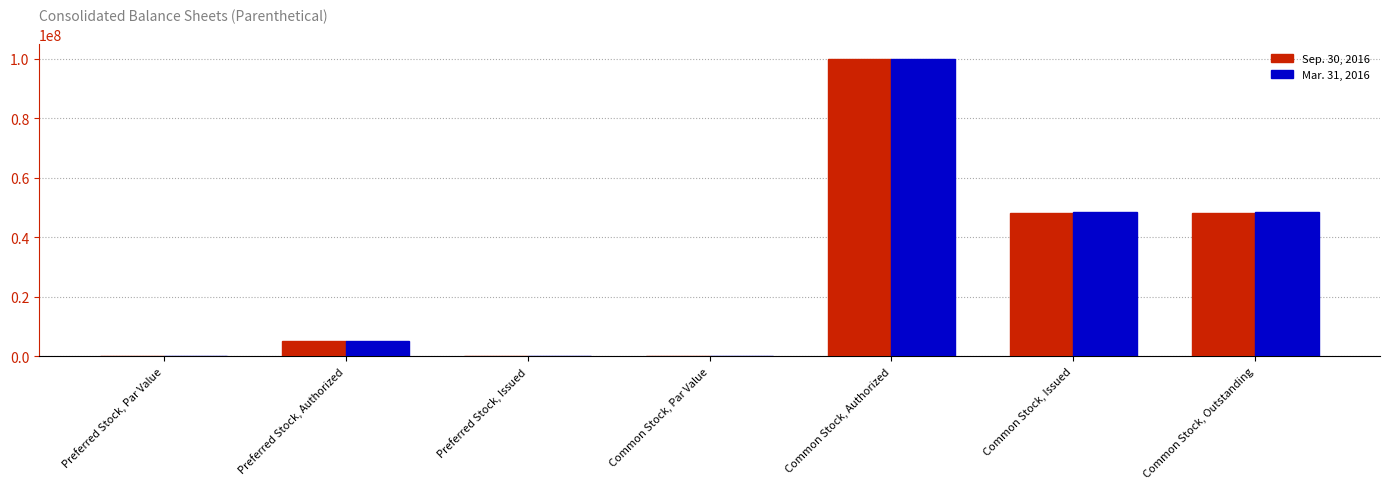

The Mar. 31, 2016 series shows 0.0 at Common Stock, Par Value. True or false?

True